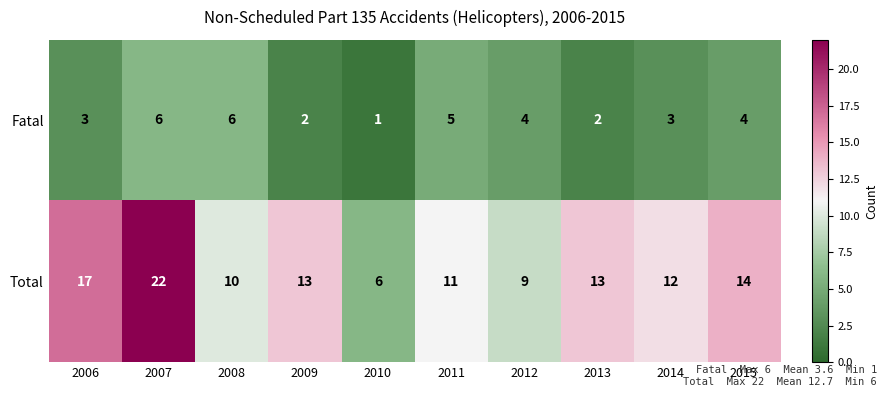

At which category is the sum across all series the highest?

2007